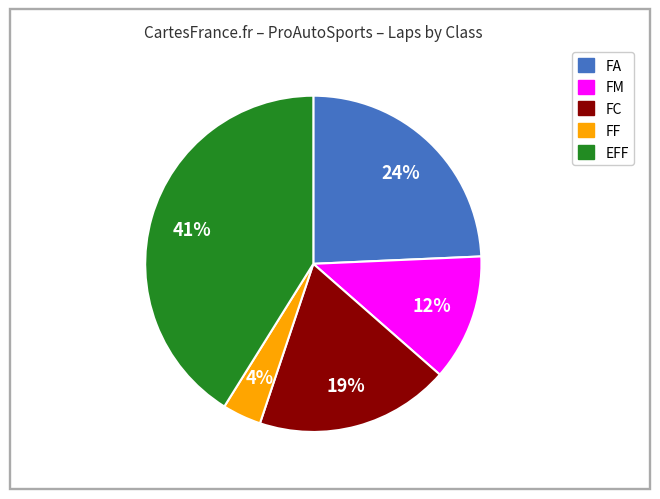

Is there any slice that represents more than half of the pie?

No